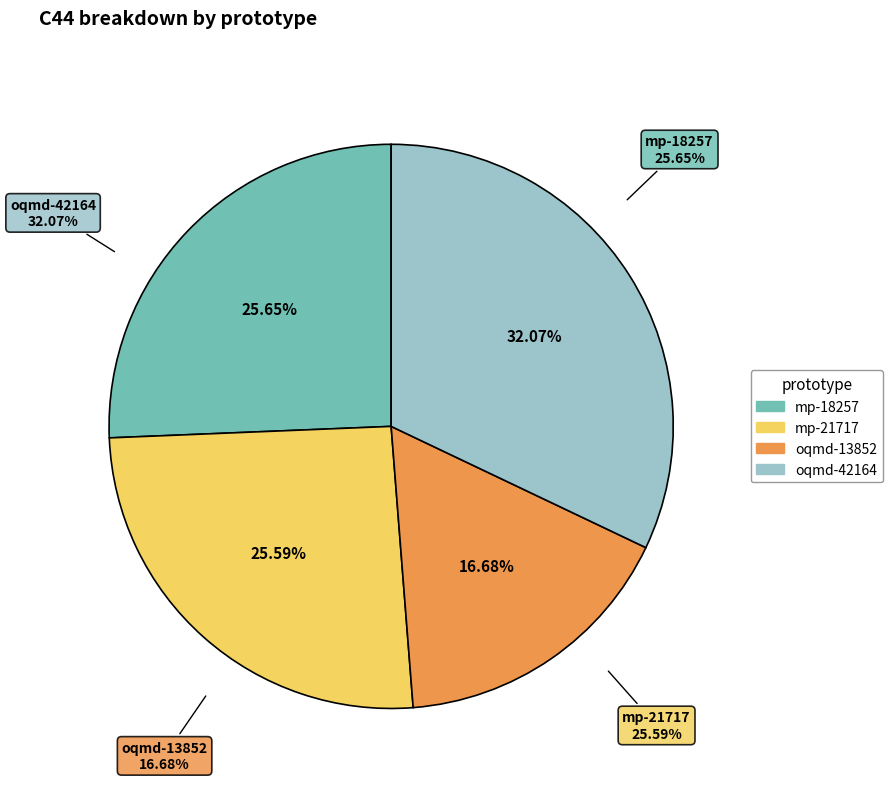

The mp-18257 slice represents 15% of the pie. True or false?

False